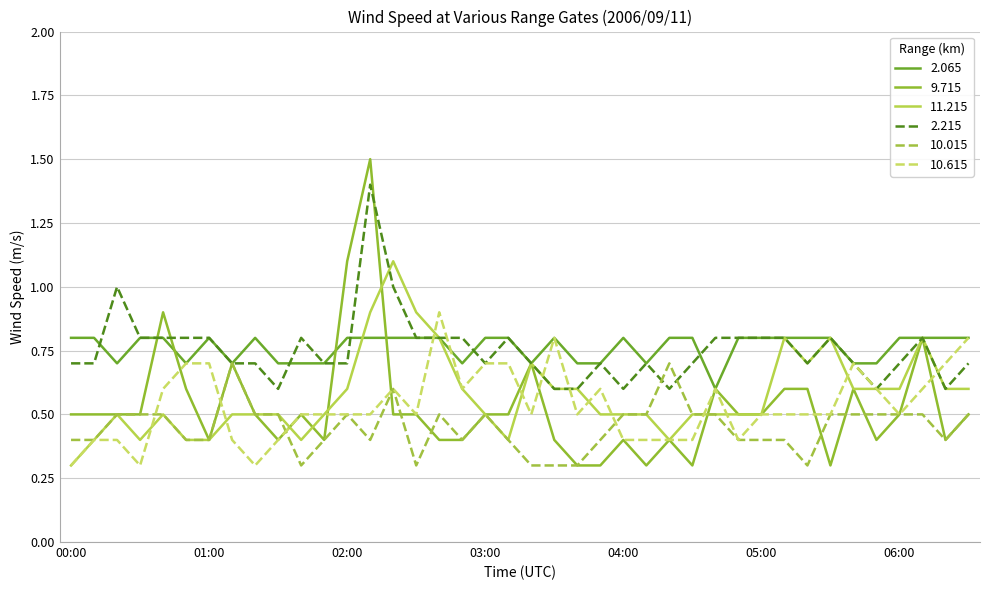

Which series has the largest range (max minus min)?

9.715